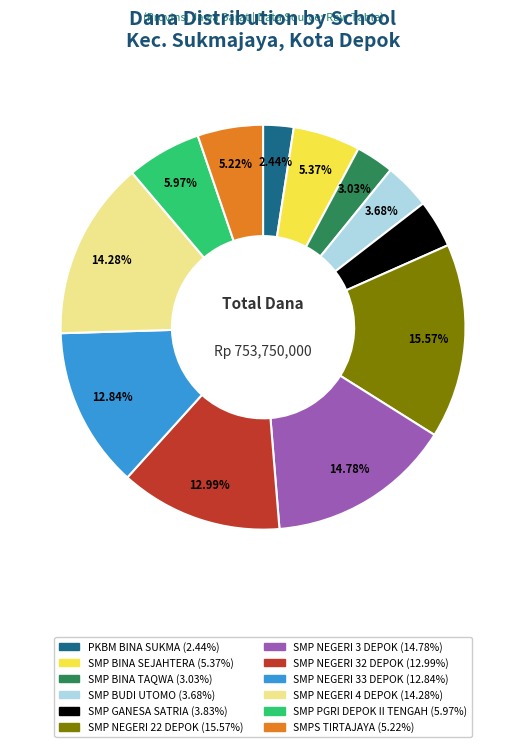

Which slice is the largest?

SMP NEGERI 22 DEPOK